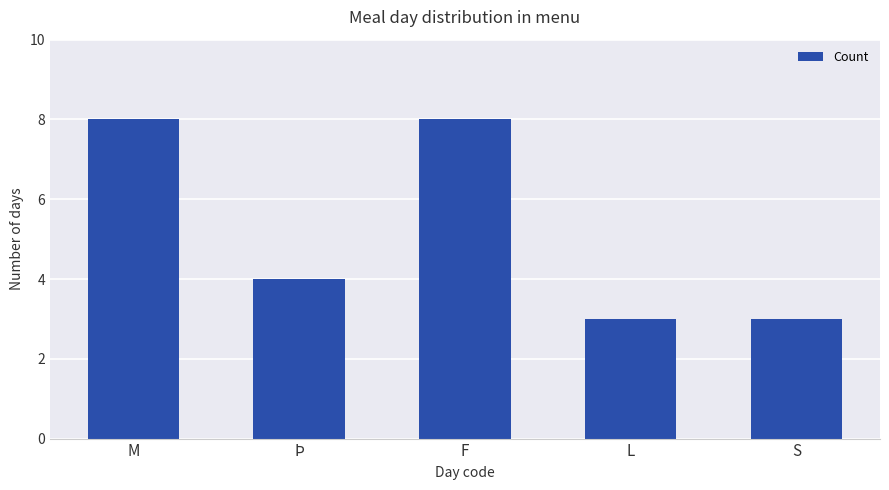

Reading left to right, transcribe all the data shown in this chart.

M=8	Þ=4	F=8	L=3	S=3